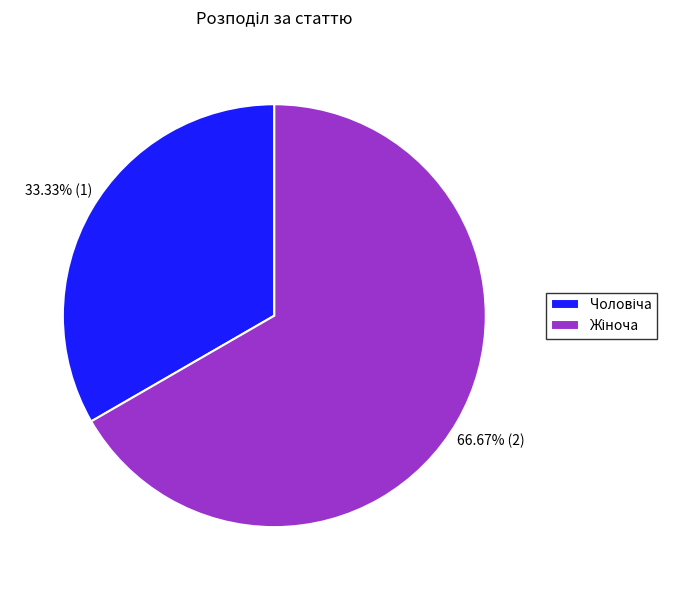

Is there a majority slice in this chart?

Yes